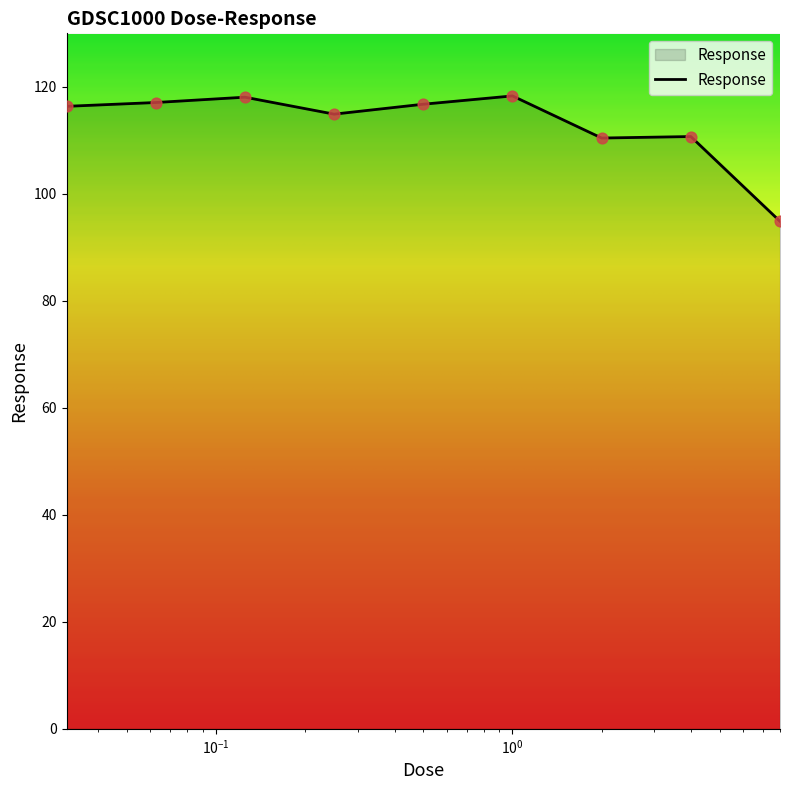

What is the greatest value displayed?

118.3